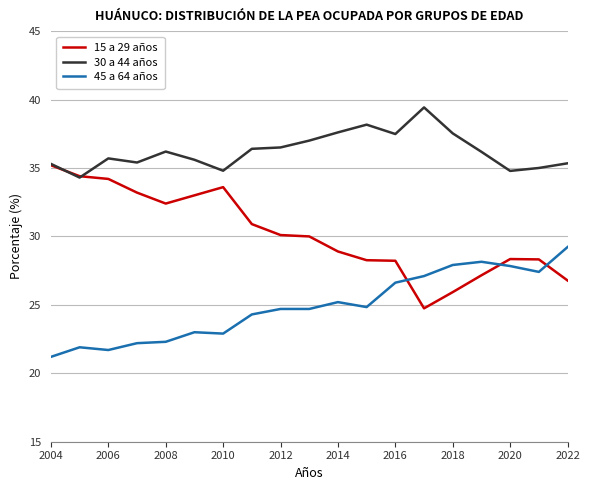

True or false: 15 a 29 años has more than 0 points higher than both neighbors.

True